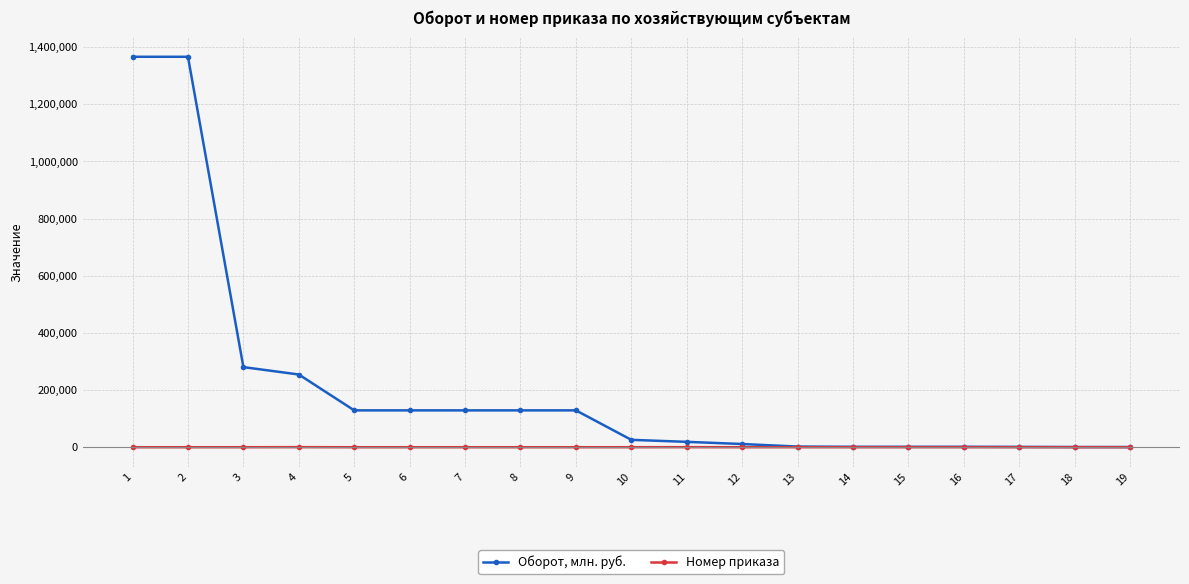

Which series has the largest total across all categories?

Оборот, млн. руб.